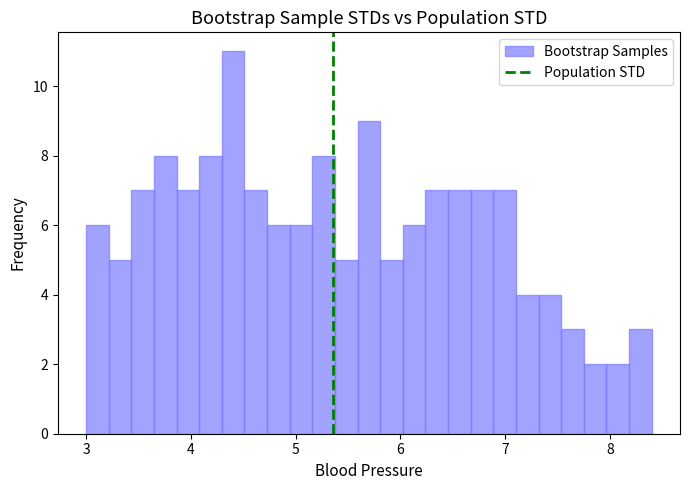

Around what value on the x-axis is the tallest bar? Give the approximate position of its centre, as read against the axis.

4.4